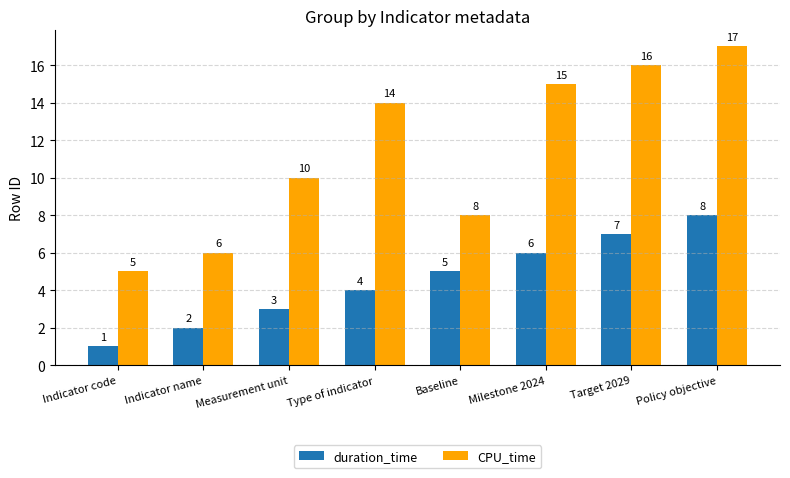

At which category is the sum across all series the highest?

Policy objective